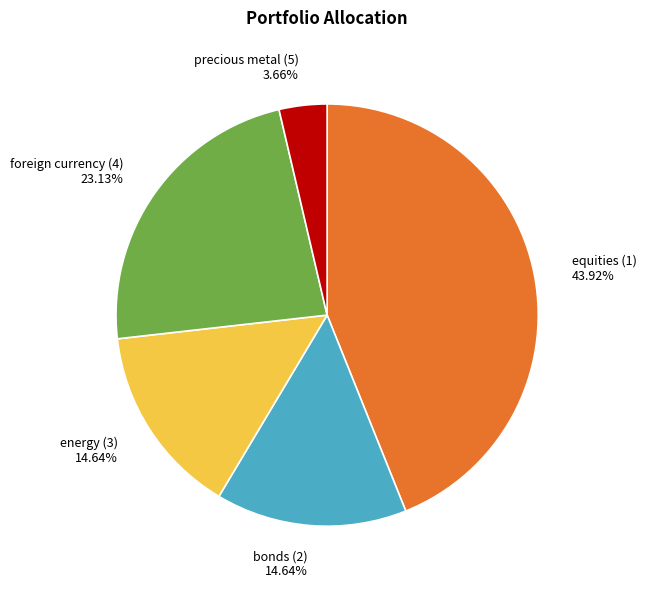

The foreign currency (4) slice represents 16% of the pie. True or false?

False